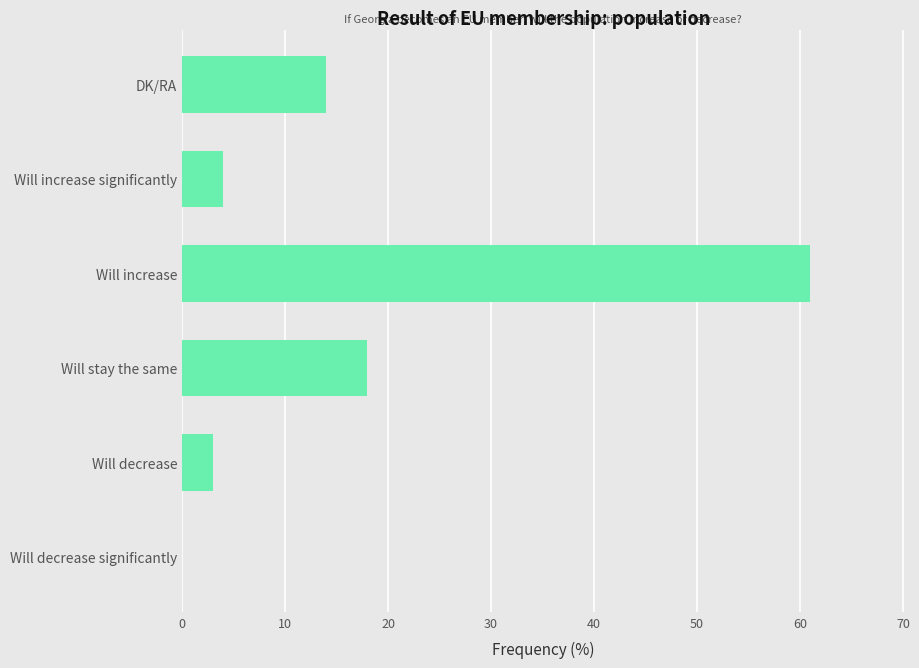

How many values are above zero?

5